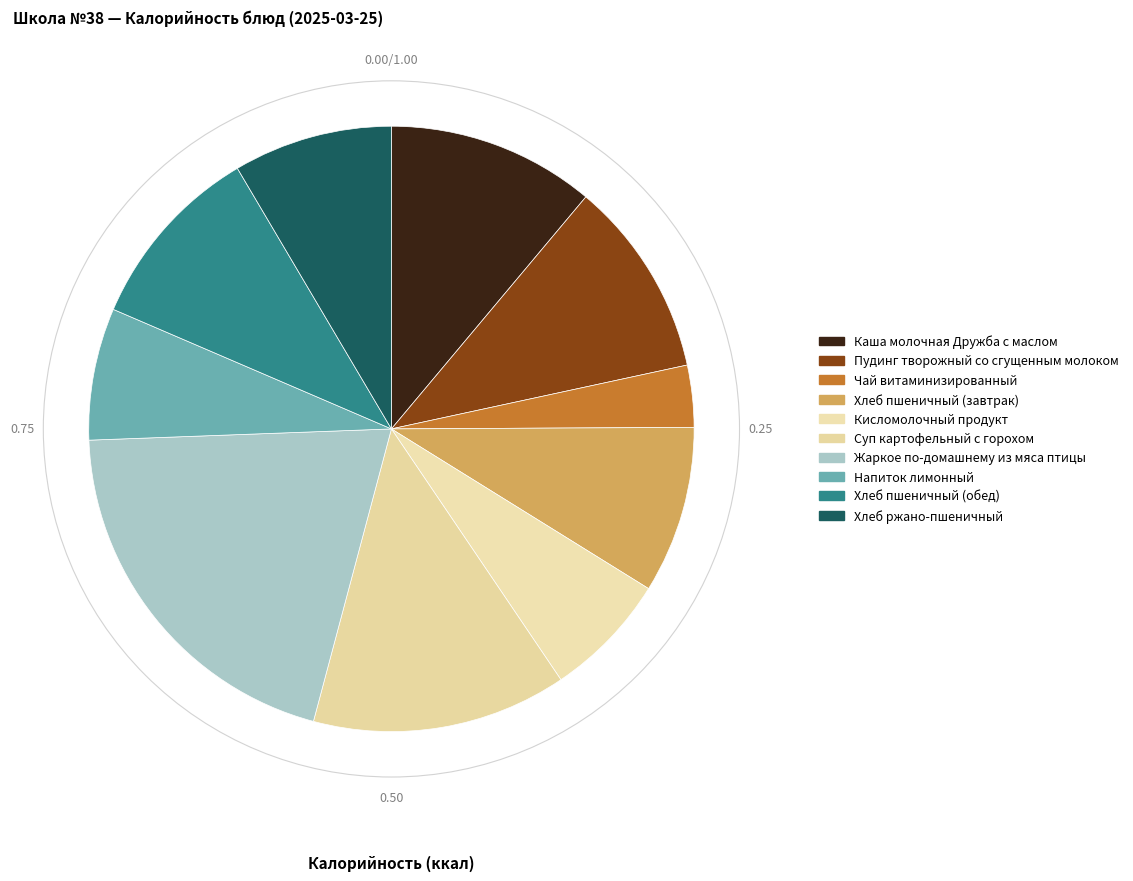

To the nearest percent, what is the difference between the Чай витаминизированный and Каша молочная Дружба с маслом slice percentages?

8%